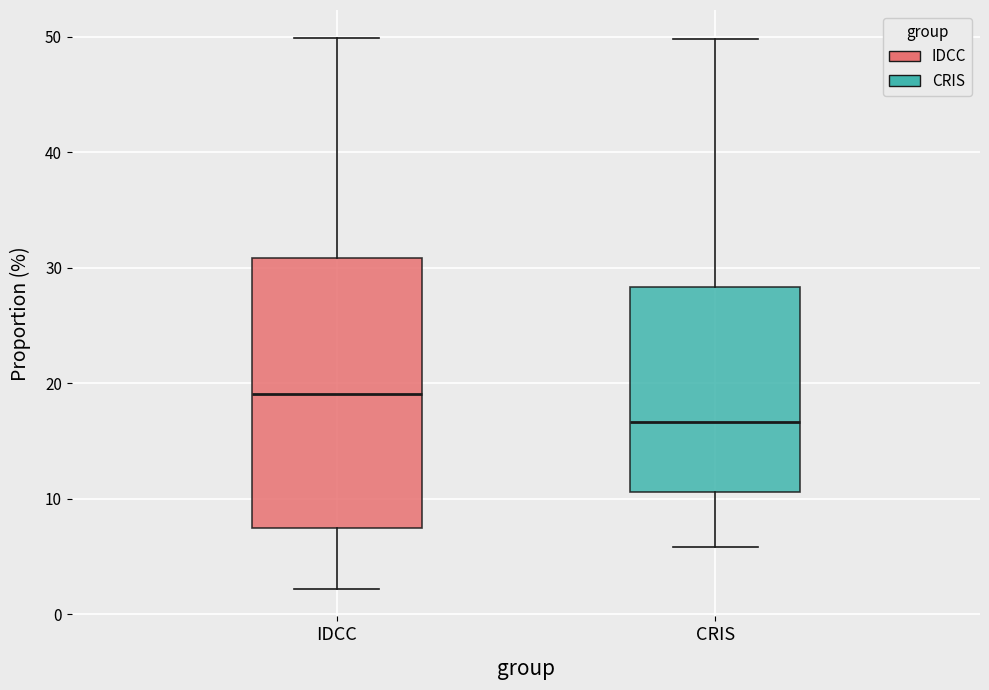

Where does the median line of the box for IDCC sit on the y-axis? The values are not printed on the chart, so give them approximately, as read against the axis.

19